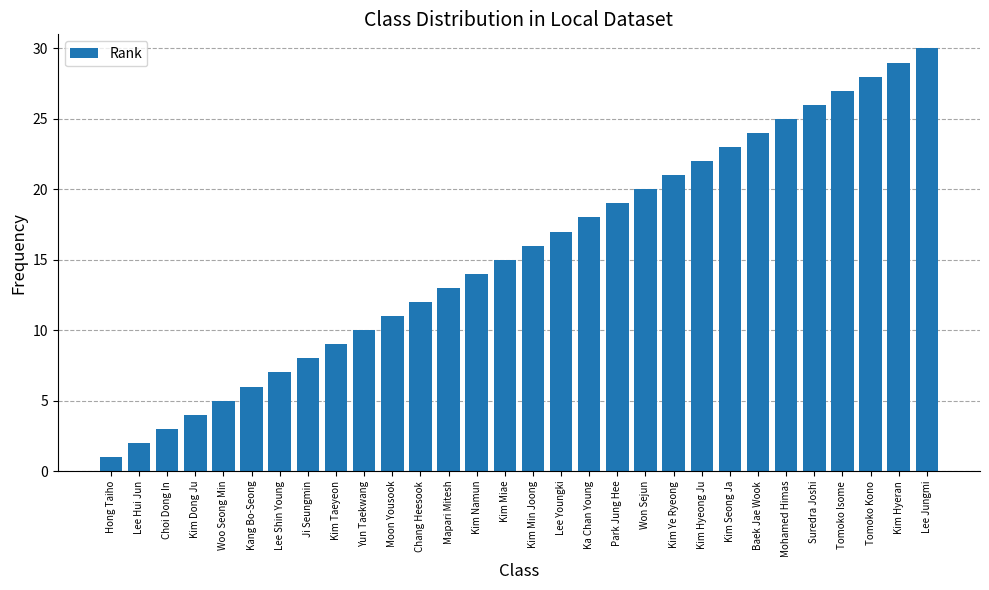

Reading left to right, what are all the values shown in this chart?

Hong Taiho=1	Lee Hui Jun=2	Choi Dong In=3	Kim Dong Ju=4	Woo Seong Min=5	Kang Bo-Seong=6	Lee Shin Young=7	Ji Seungmin=8	Kim Taeyeon=9	Yun Taekwang=10	Moon Yousook=11	Chang Heesook=12	Mapari Mitesh=13	Kim Namun=14	Kim Miae=15	Kim Min Joong=16	Lee Youngki=17	Ka Chan Young=18	Park Jung Hee=19	Won Sejun=20	Kim Ye Ryeong=21	Kim Hyeong Ju=22	Kim Seong Ja=23	Baek Jae Wook=24	Mohamed Himas=25	Suredra Joshi=26	Tomoko Isome=27	Tomoko Kono=28	Kim Hyeran=29	Lee Jungmi=30